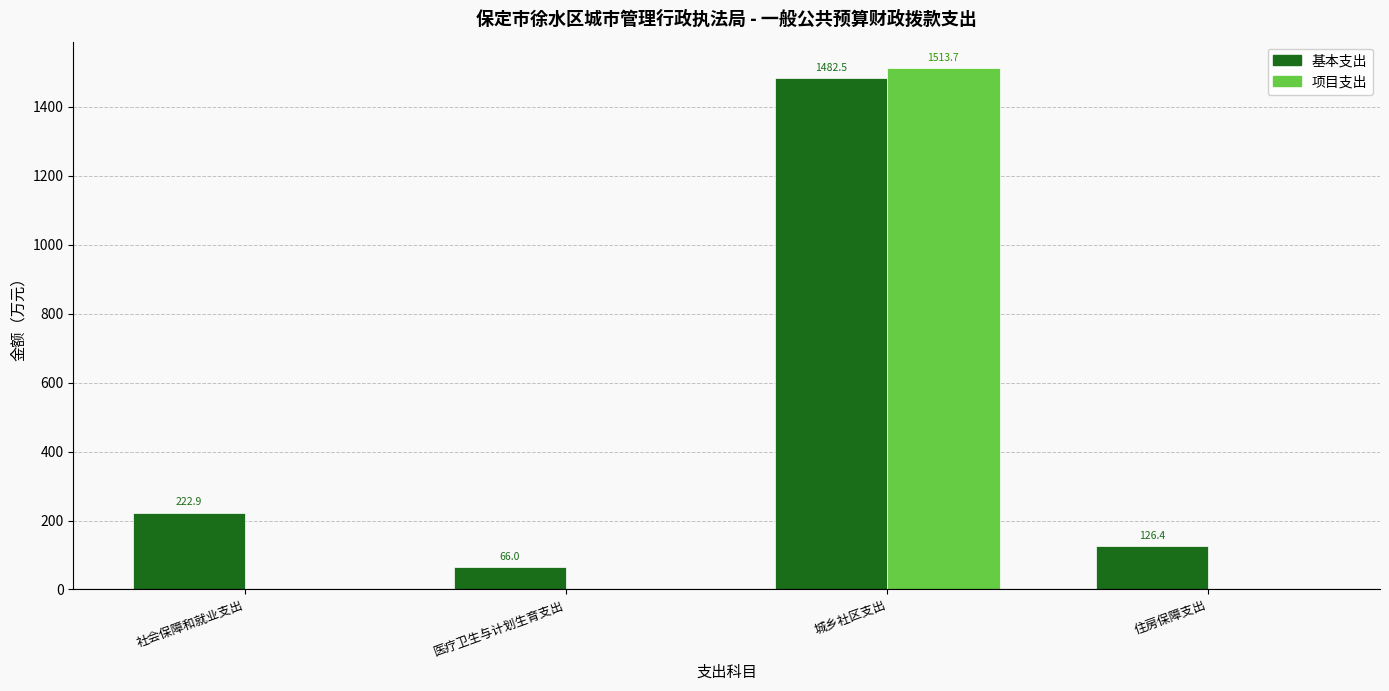

Where is 项目支出 nearest to the value 756?

社会保障和就业支出